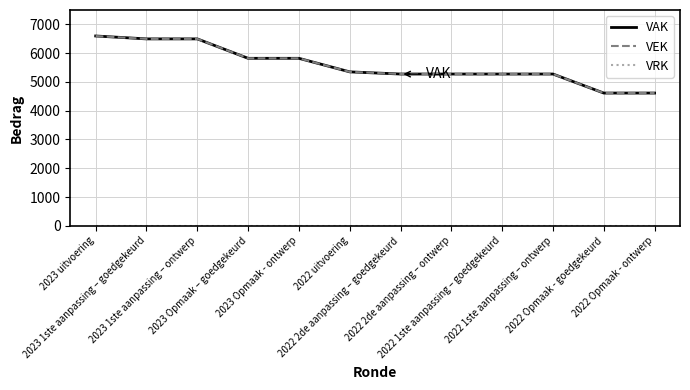

What is the difference between the VAK values at 2023 1ste aanpassing – goedgekeurd and 2023 uitvoering?

101